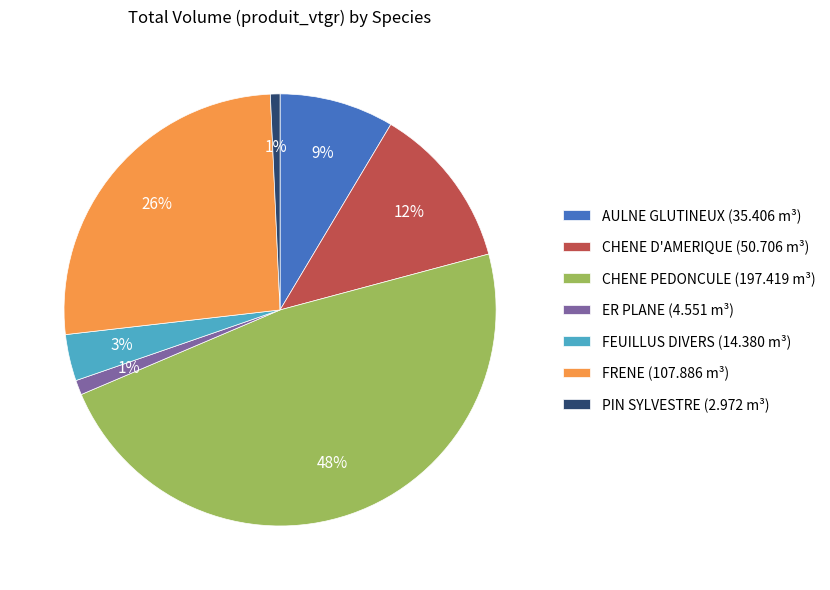

The CHENE PEDONCULE slice represents 60% of the pie. True or false?

False